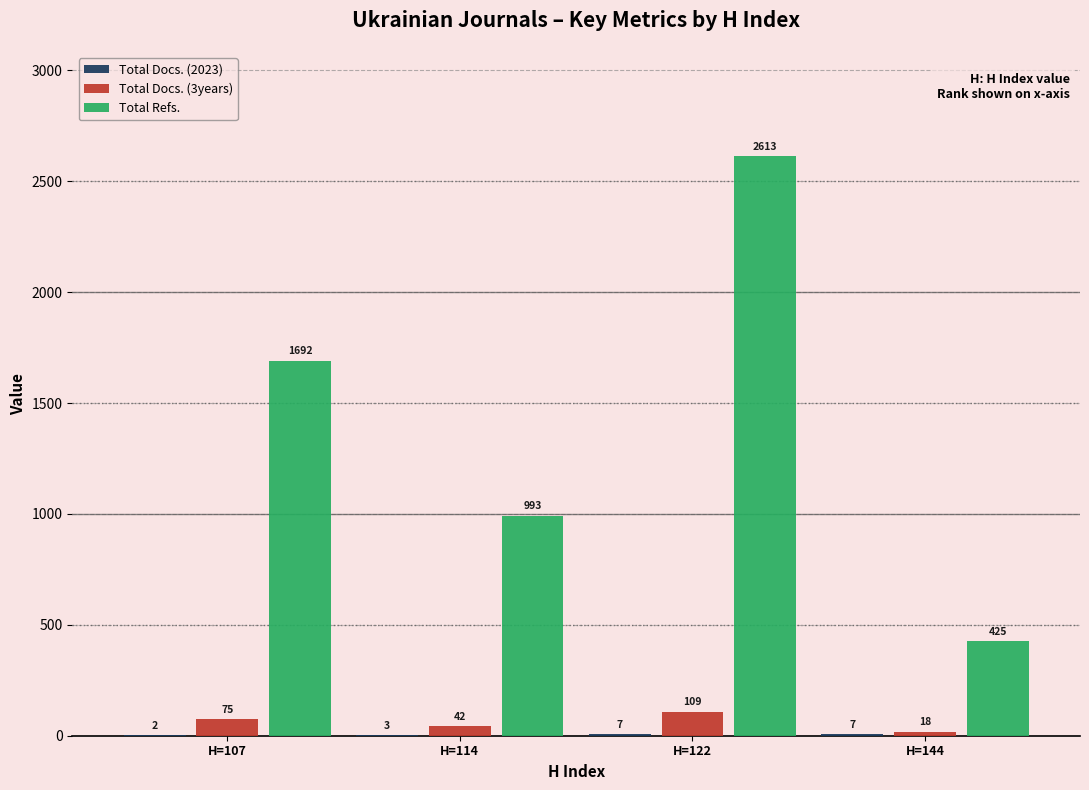

Are the bars horizontal?

No